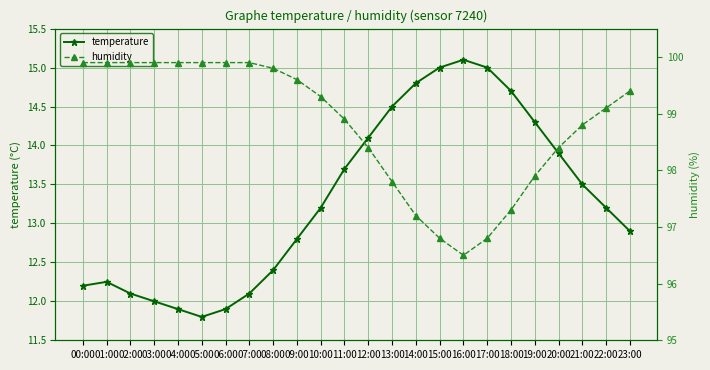

Reading right to left, extract all data points from this chart.

temperature: 12.9	13.2	13.5	13.9	14.3	14.7	15.0	15.1	15.0	14.8	14.5	14.1	13.7	13.2	12.8	12.4	12.1	11.9	11.8	11.9	12.0	12.1	12.2	12.2
humidity: 99.4	99.1	98.8	98.4	97.9	97.3	96.8	96.5	96.8	97.2	97.8	98.4	98.9	99.3	99.6	99.8	99.9	99.9	99.9	99.9	99.9	99.9	99.9	99.9